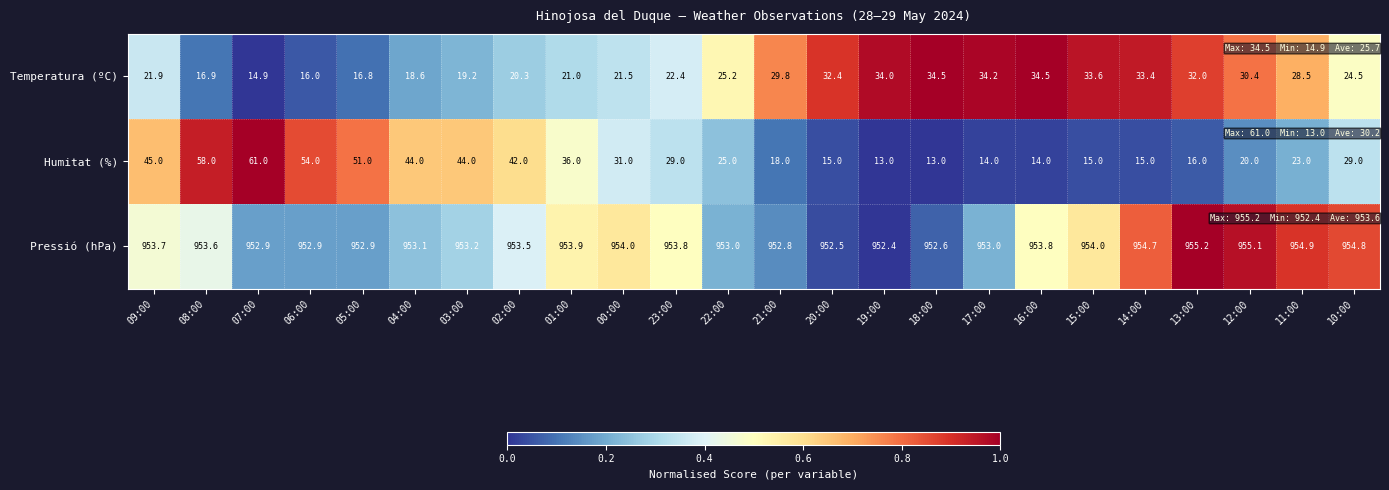

At 11:00, list the series in order from largest to smallest.

Pressió (hPa), Temperatura (ºC), Humitat (%)